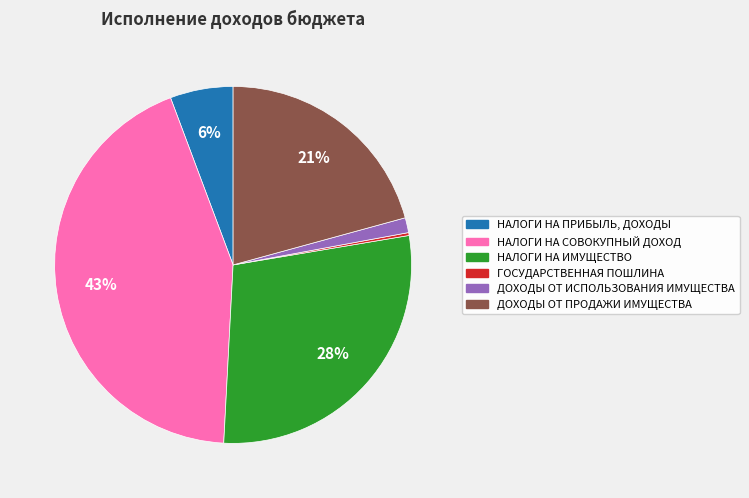

The ДОХОДЫ ОТ ПРОДАЖИ ИМУЩЕСТВА slice represents 12% of the pie. True or false?

False